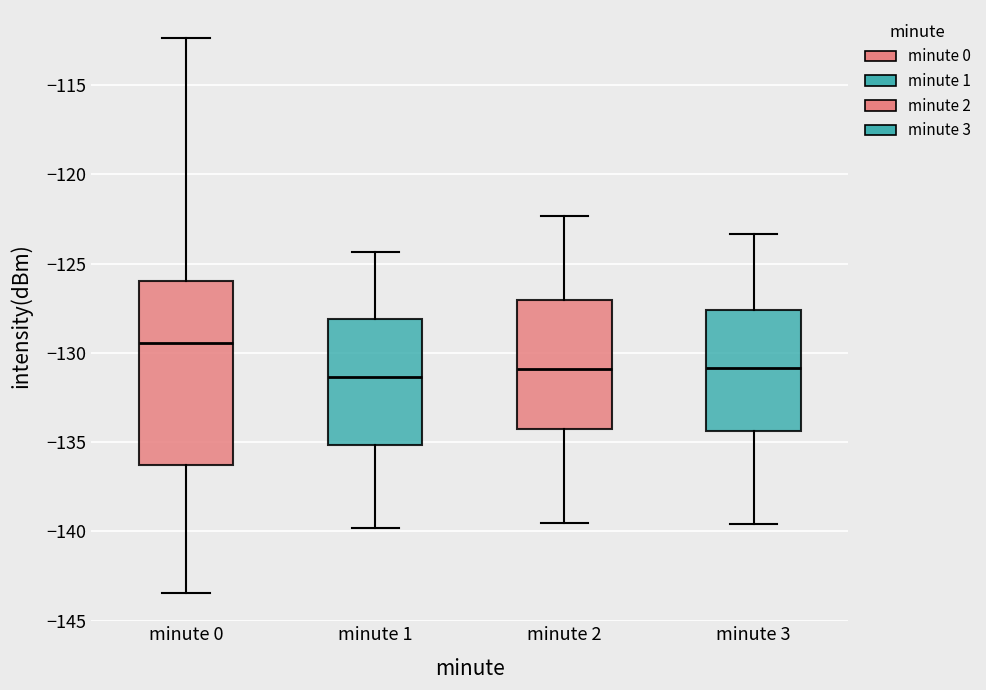

Where does the upper whisker of the box for minute 3 end on the y-axis? The values are not printed on the chart, so give them approximately, as read against the axis.

-123.5